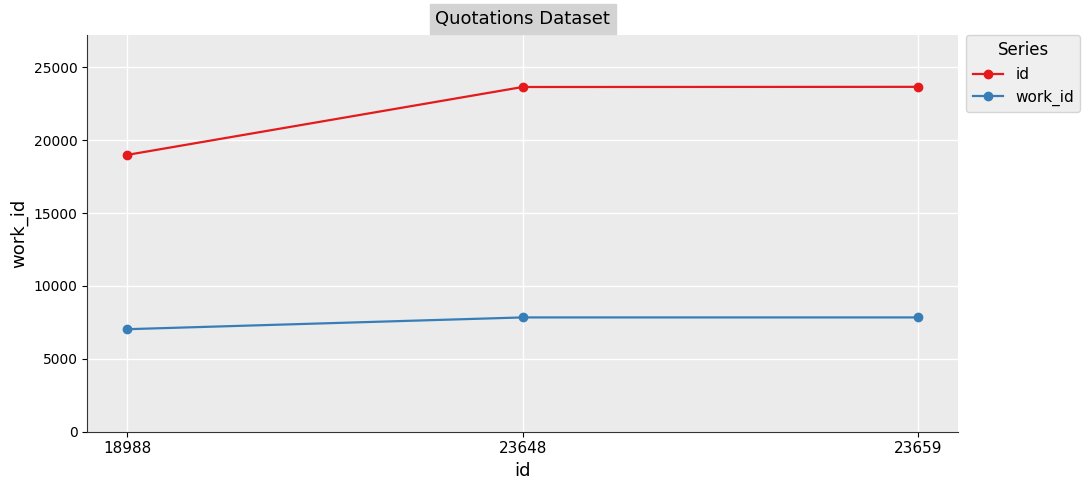

The work_id series shows 10893 at 23648. True or false?

False